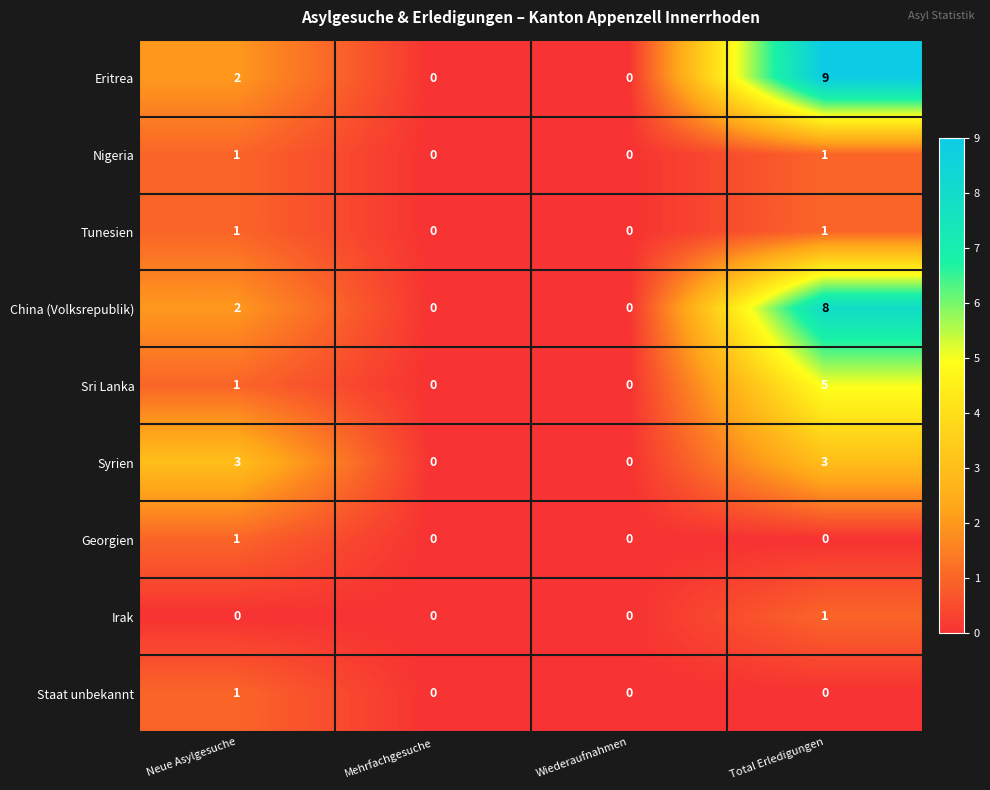

The Tunesien series shows 1 at Mehrfachgesuche. True or false?

False